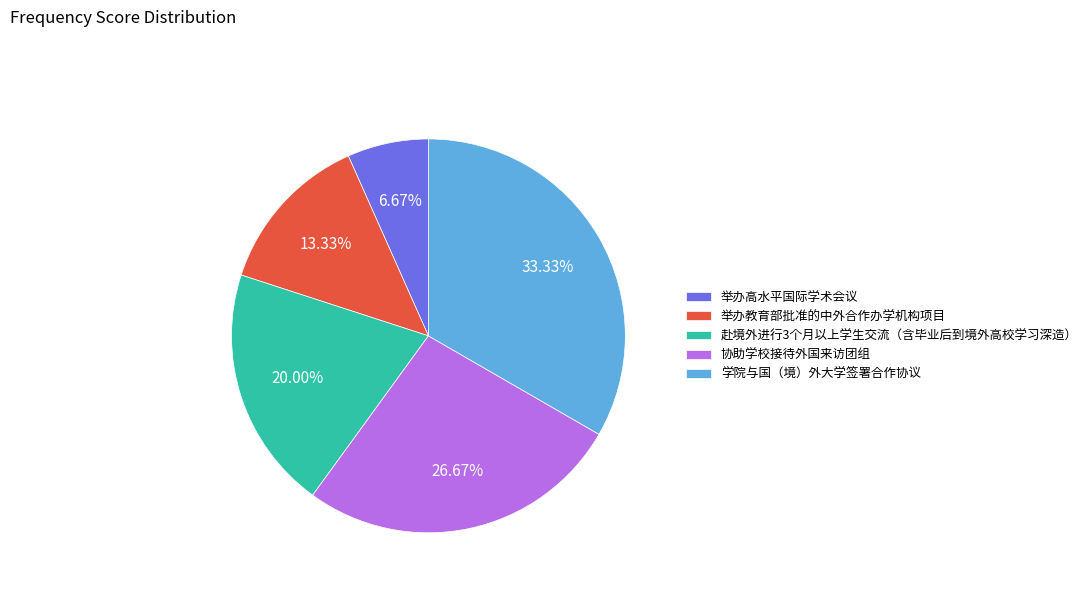

Which category has the biggest portion of the pie?

学院与国（境）外大学签署合作协议